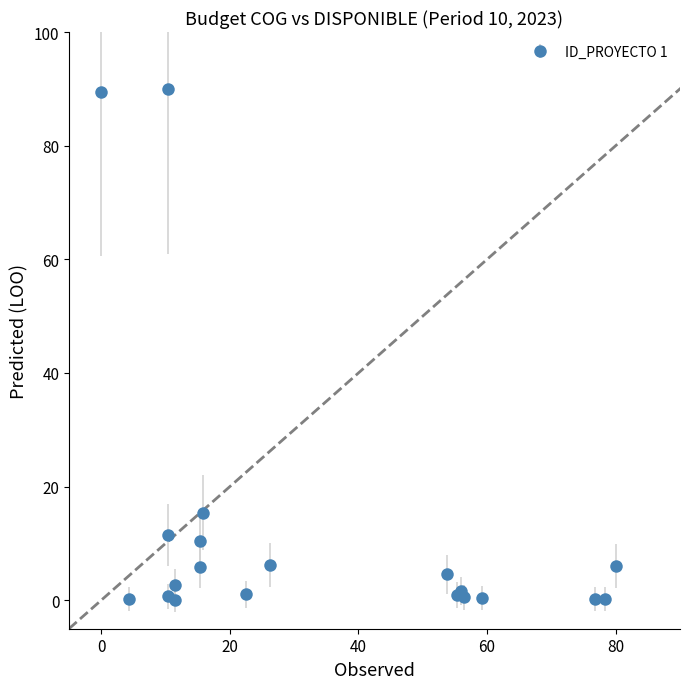

What is the maximum value shown in the chart?

90.0